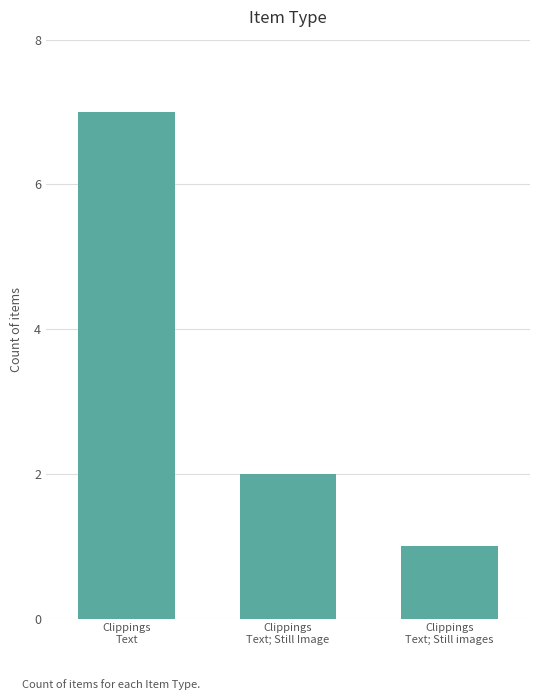

At which label is the value closest to 4?

Clippings
Text; Still Image